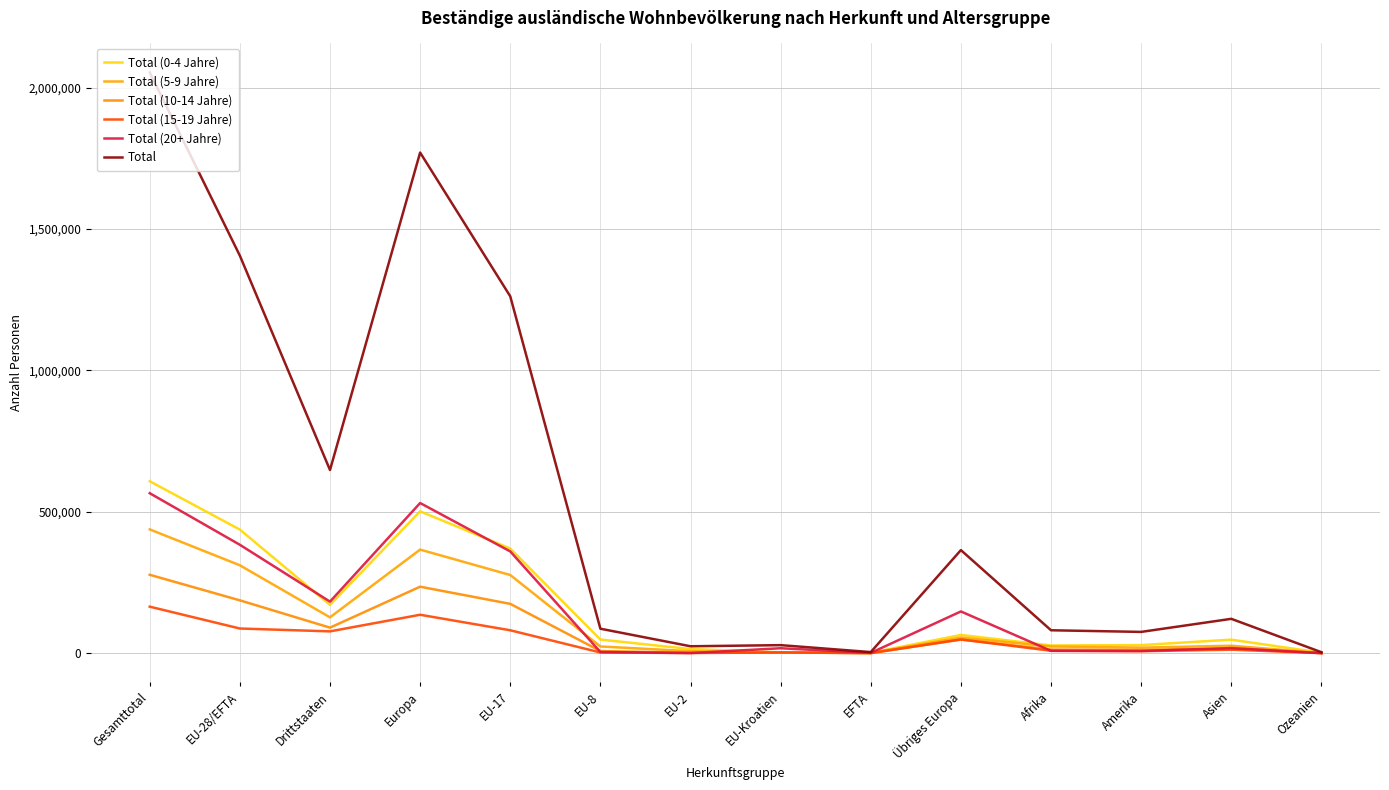

How many lines are shown in the chart?

6